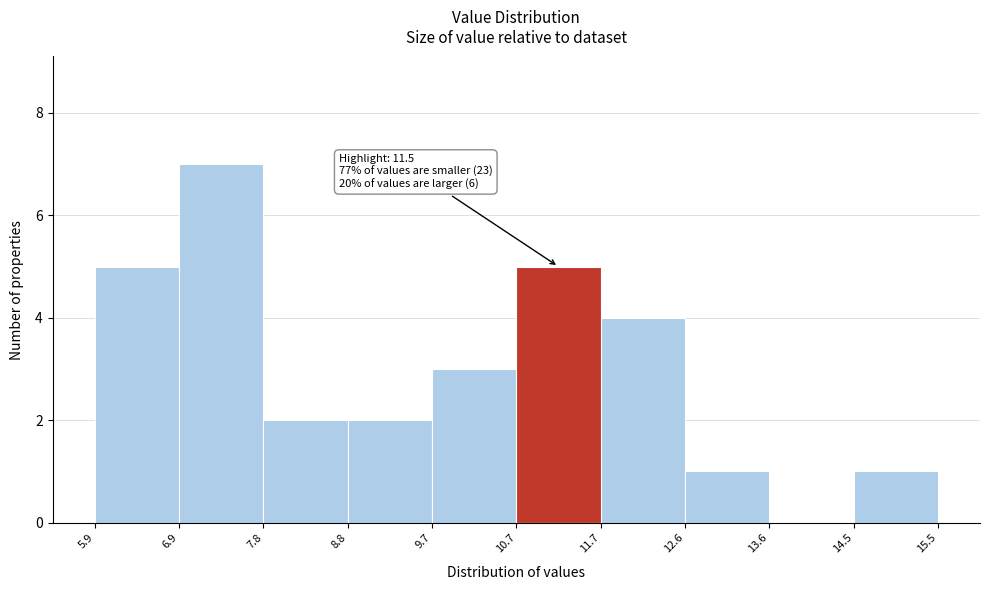

Which range on the x-axis has the tallest bar?

6.9 to 7.8